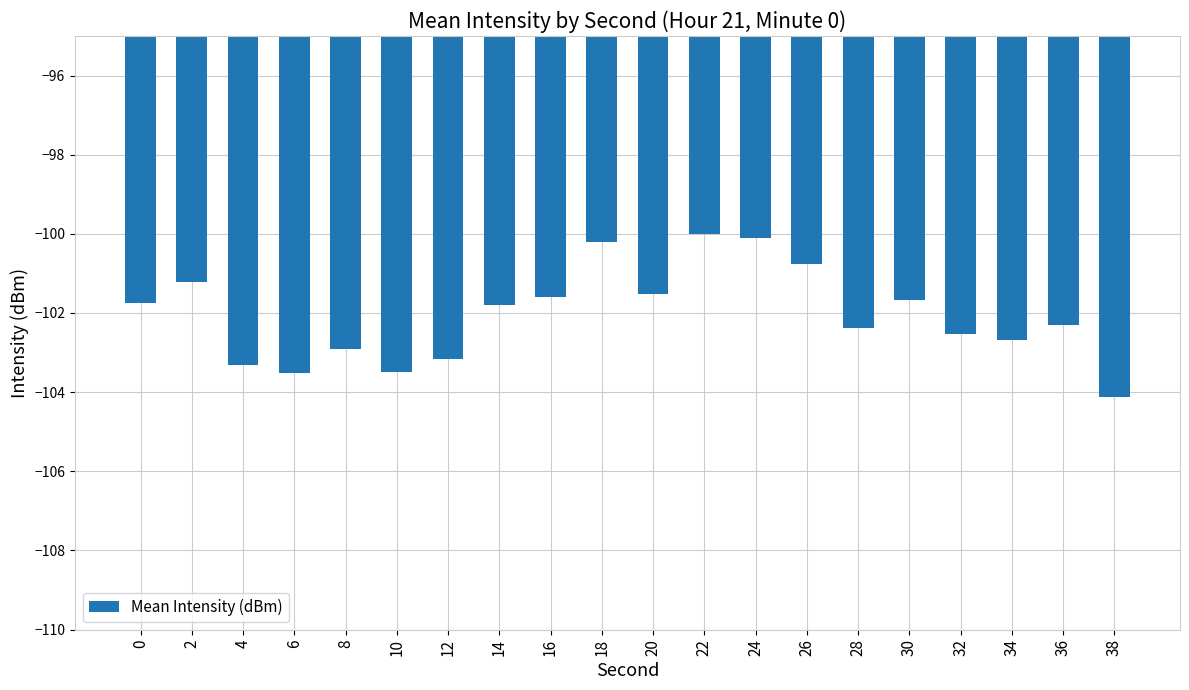

What is the maximum value shown in the chart?

-100.0